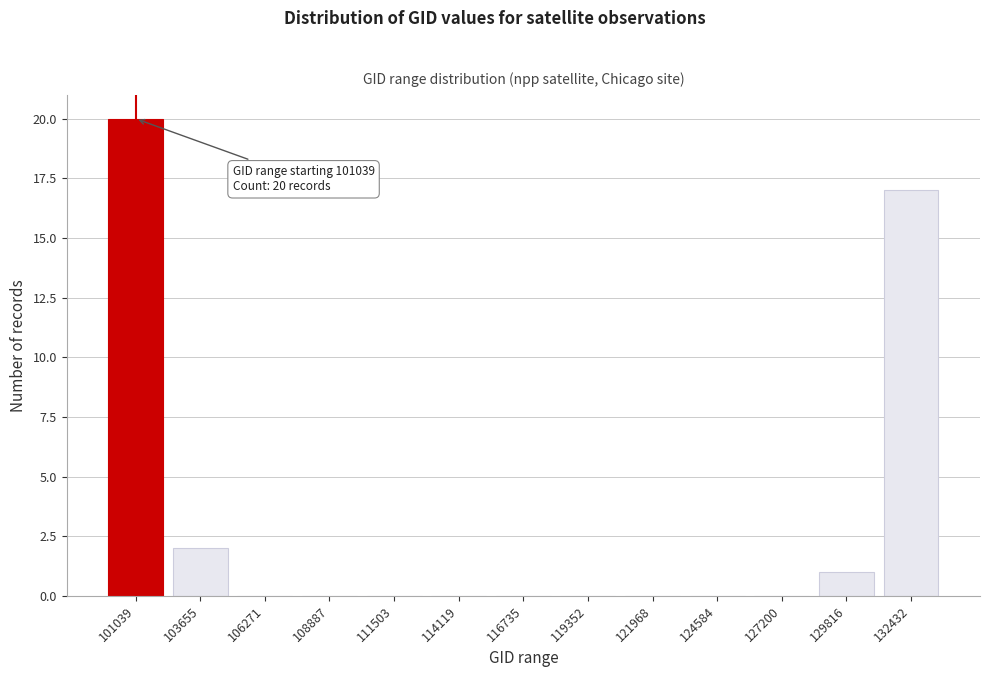

Reading left to right, transcribe all the data shown in this chart.

101039=20	103655=2	106271=0	108887=0	111503=0	114119=0	116735=0	119352=0	121968=0	124584=0	127200=0	129816=1	132432=17